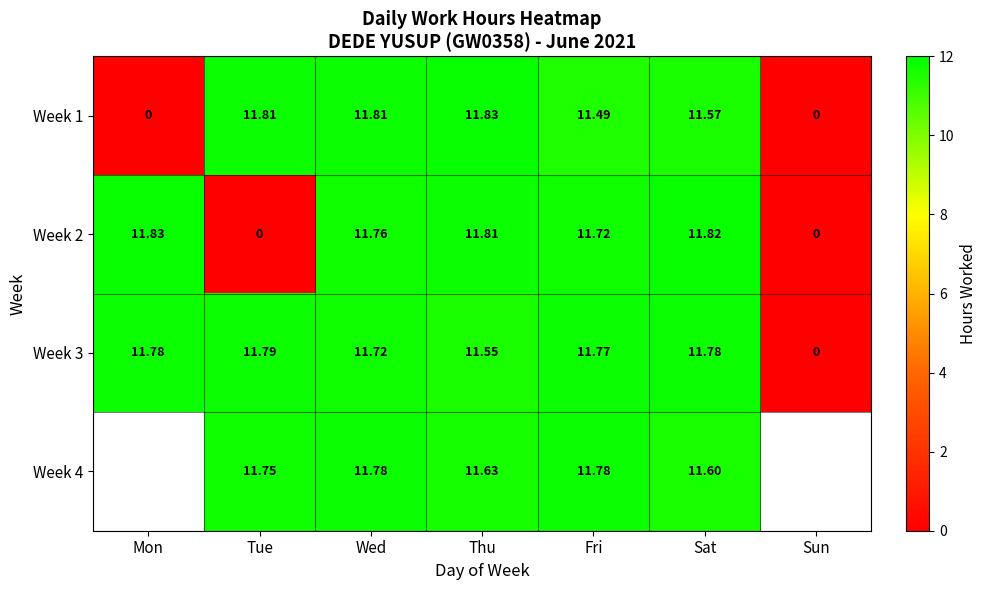

Where does the Week 3 series first go above 11?

Mon